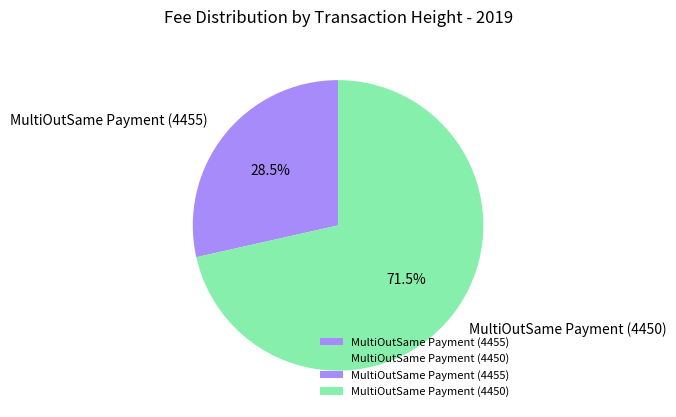

What is the majority slice?

MultiOutSame Payment (4450)